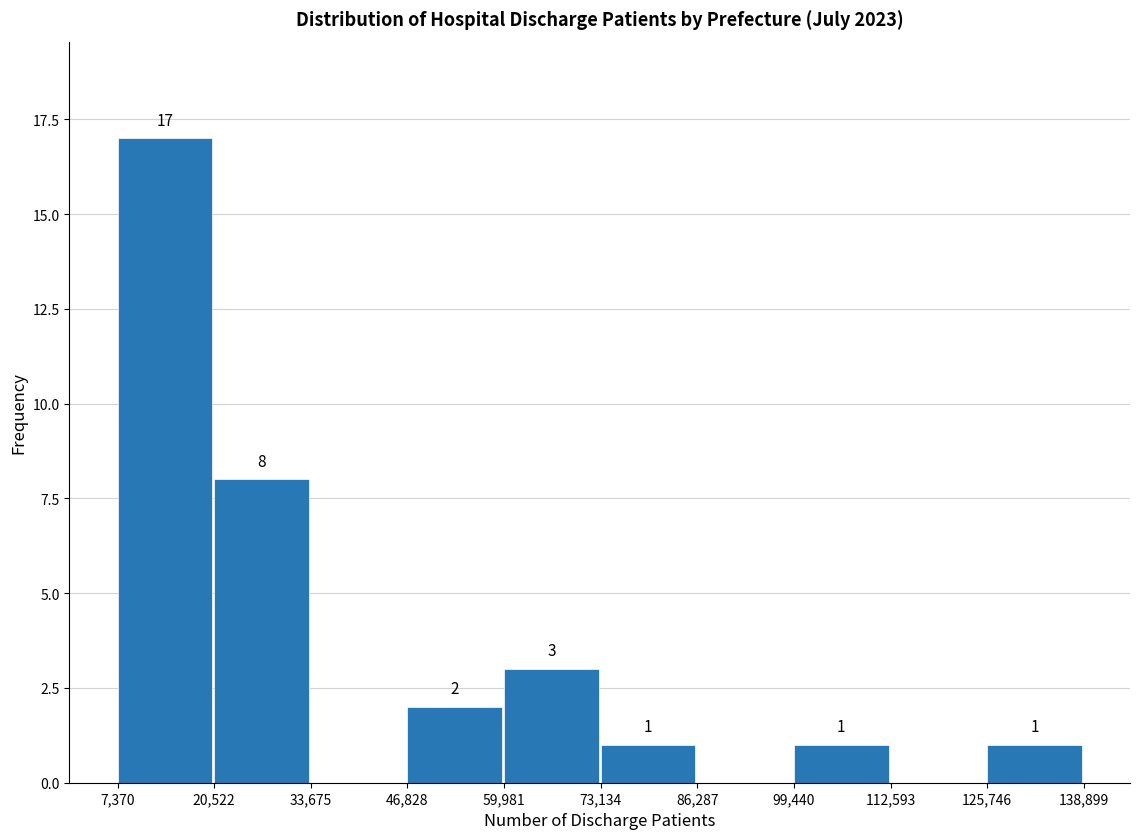

Which range on the x-axis has the tallest bar?

7,370 to 20,522